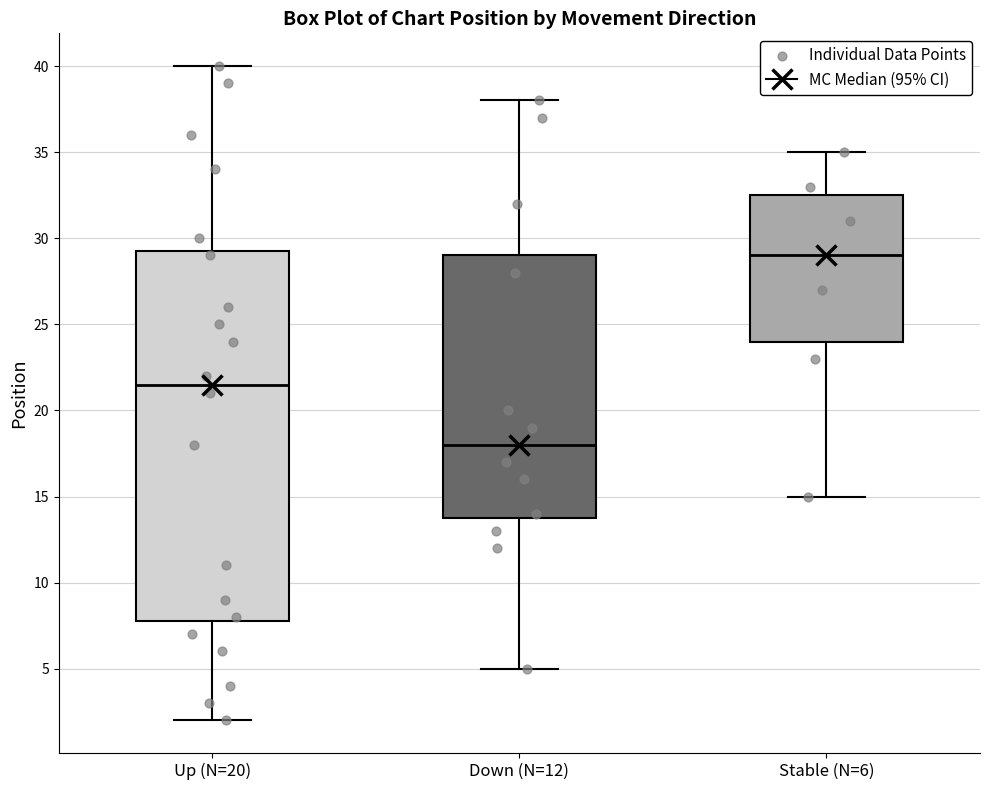

Reading left to right, transcribe this box plot: for each box, give where its median line is, the range the box spans, and where its two whiskers end, as read against the y-axis. The values are not printed on the chart, so give them approximately, as read against the axis.

Up (N=20): median 21.5, box 8.0 to 29.5, whiskers 2.0 to 40.0
Down (N=12): median 18.0, box 14.0 to 29.0, whiskers 5.0 to 38.0
Stable (N=6): median 29.0, box 24.0 to 32.5, whiskers 15.0 to 35.0